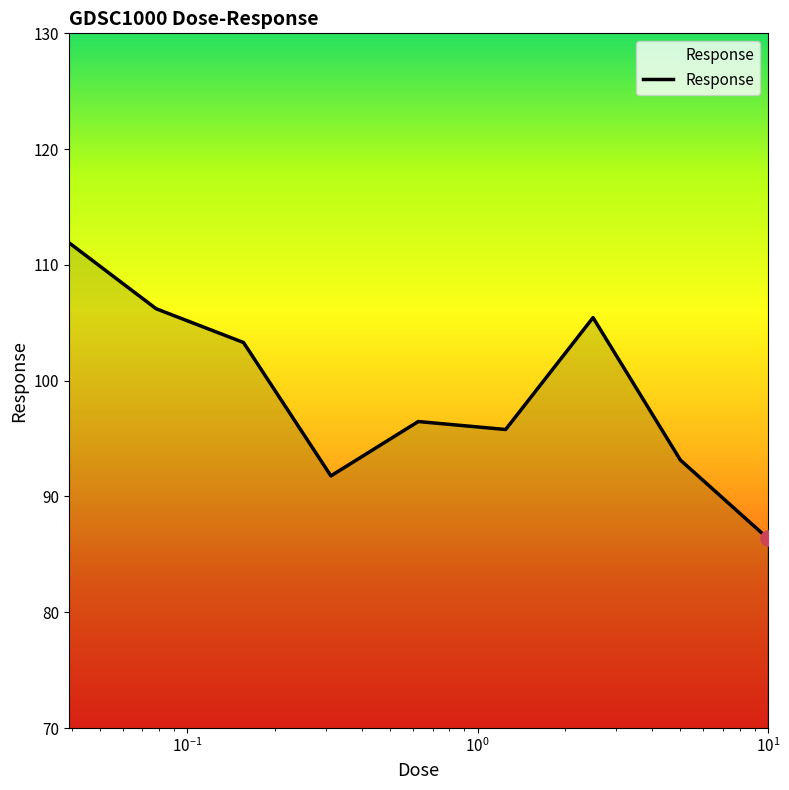

What is the difference between the maximum and minimum values?

25.5